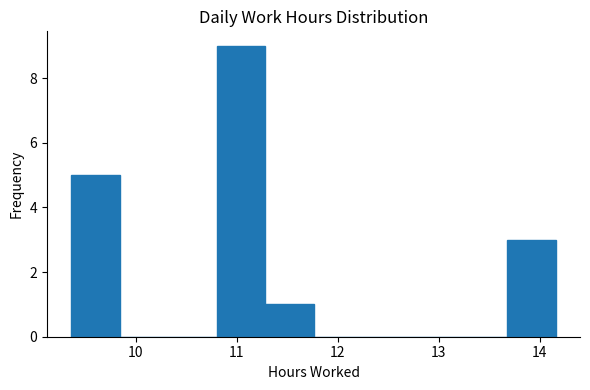

What is the height of the bar covering 11.28 to 11.76 on the x-axis? Neither the bar edges nor the heights are printed on the chart, so give them approximately, as read against the axes.

1